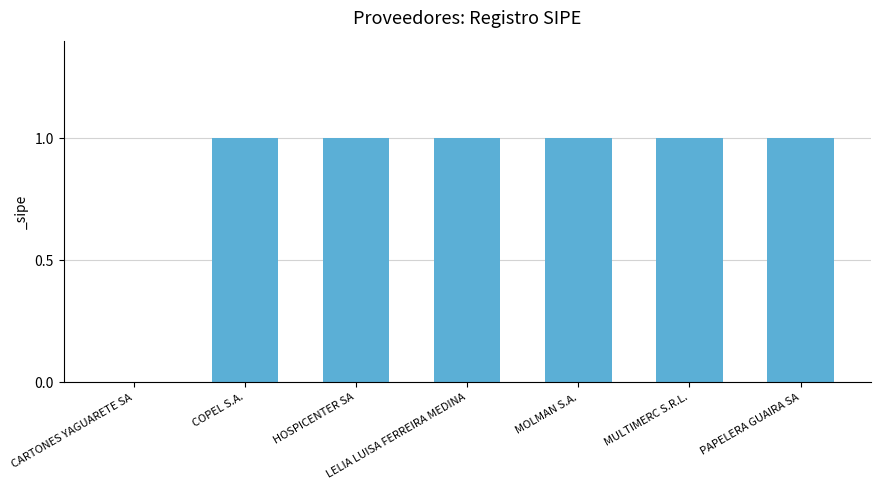

True or false: the data shows 1 at COPEL S.A..

True